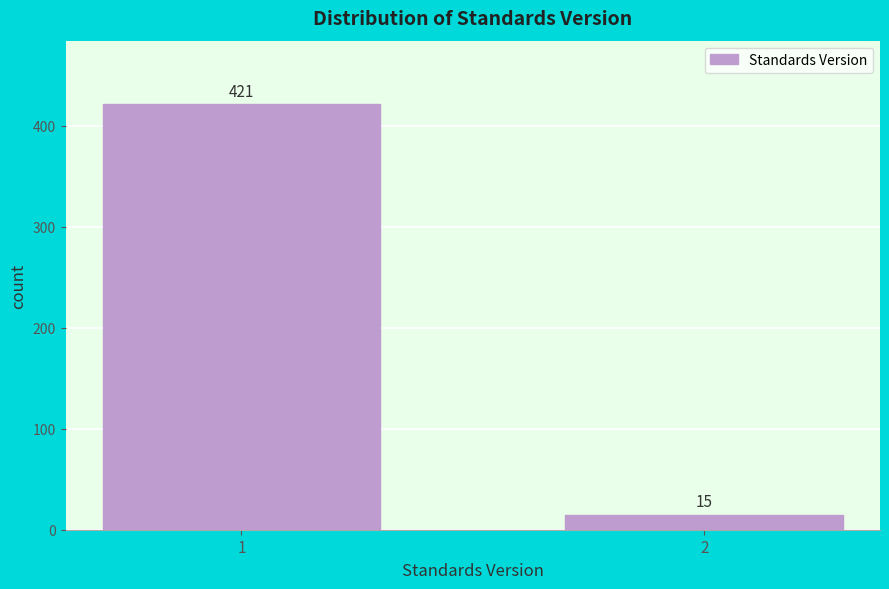

Reading right to left, what are all the values shown in this chart?

2=15	1=421